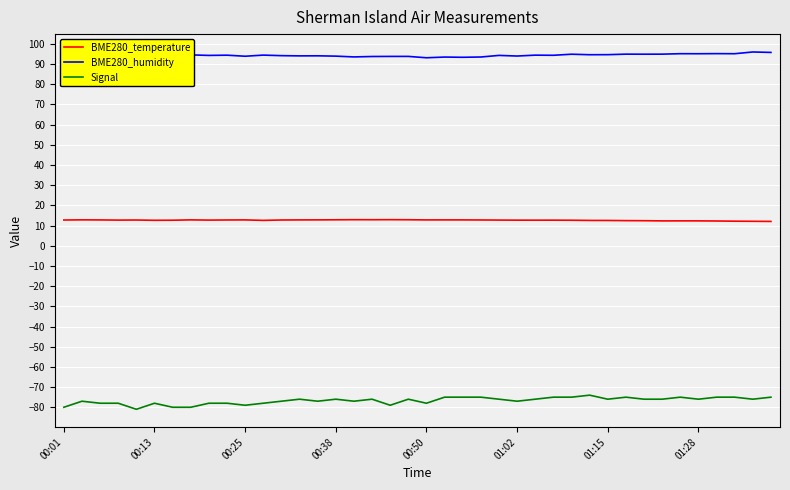

What is the maximum value for BME280_humidity?

96.0